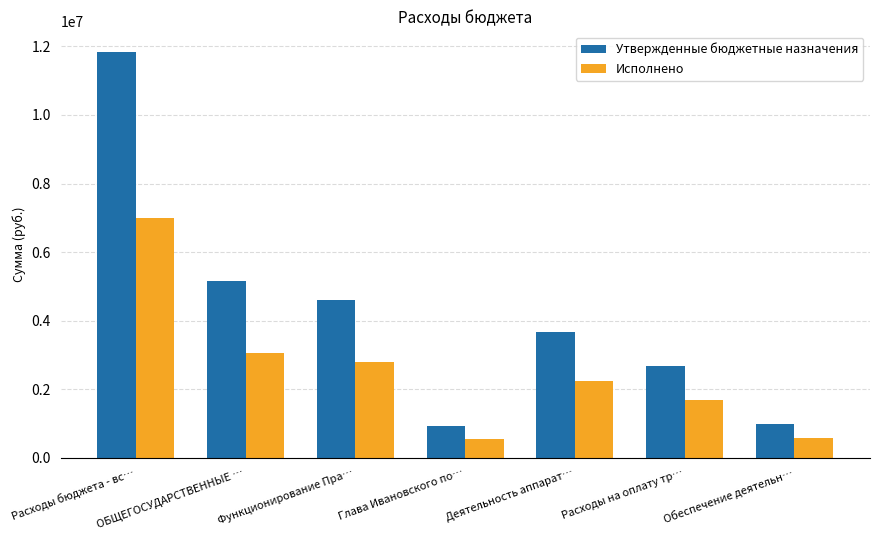

Is the value of Утвержденные бюджетные назначения at Функционирование Пра… greater than the value of Исполнено at Функционирование Пра…?

Yes